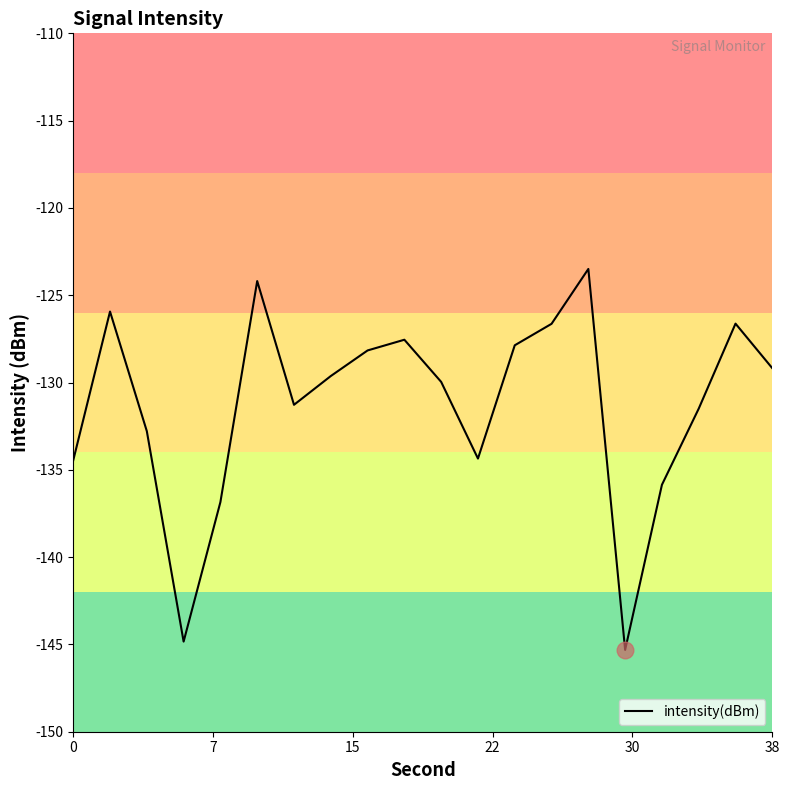

What is the average value?

-131.3